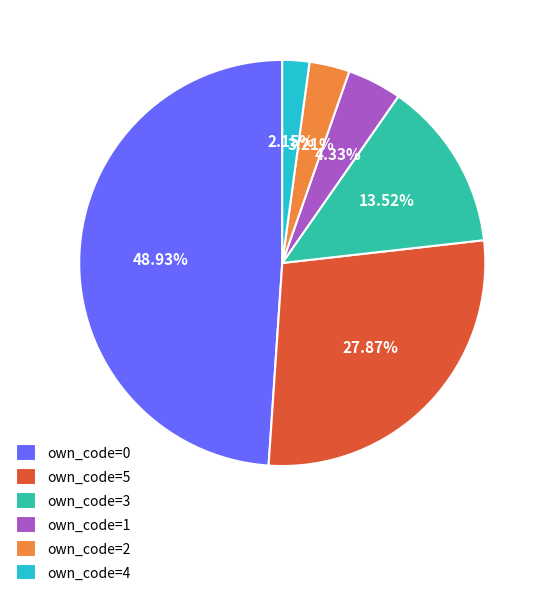

Is the sum of own_code=4 and own_code=1 greater than half?

No